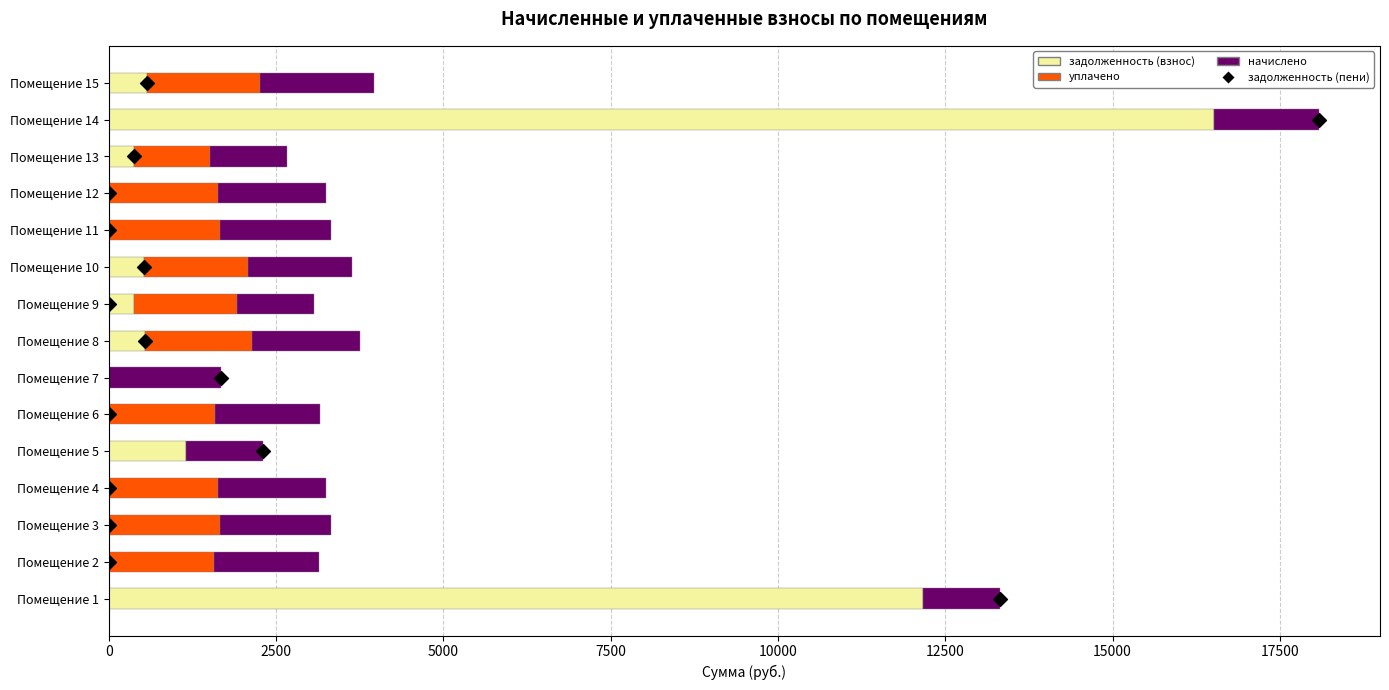

What is the total value across all series at 0?

13316.8